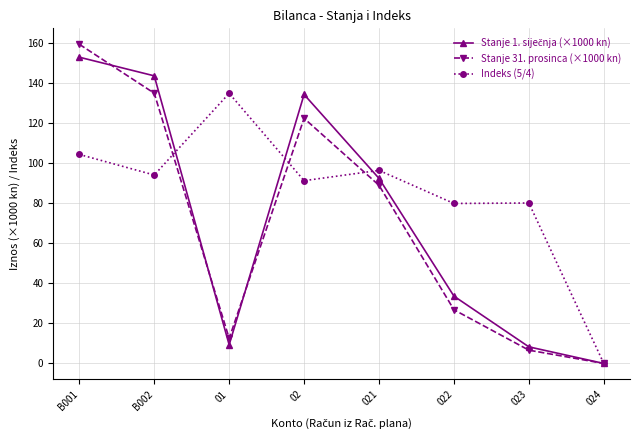

What is the total value across all series at 021?

277.4